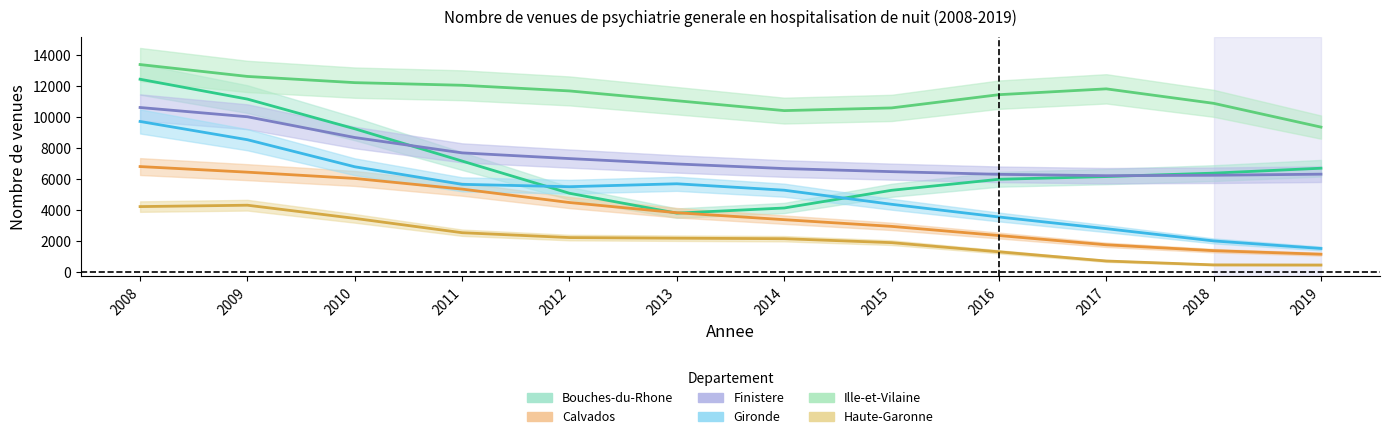

Is it true that Bouches-du-Rhone equals 6728.6 at 2013?

False